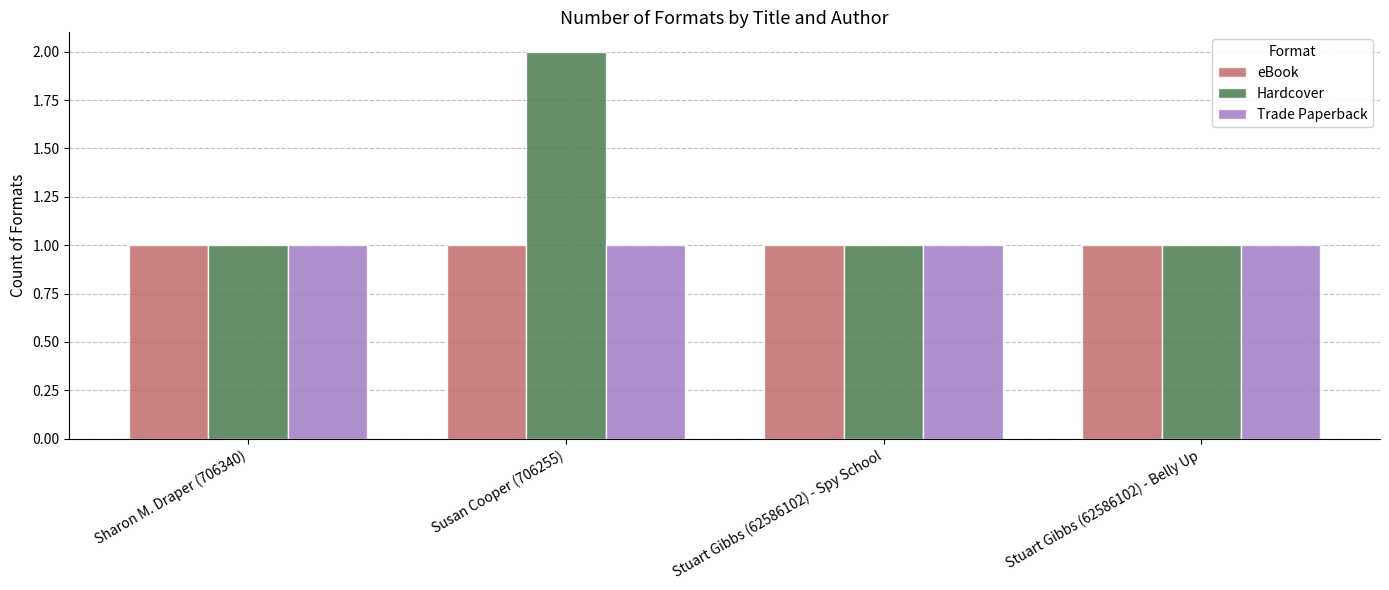

Is the value of Hardcover at Susan Cooper (706255) greater than the value of Trade Paperback at Sharon M. Draper (706340)?

Yes